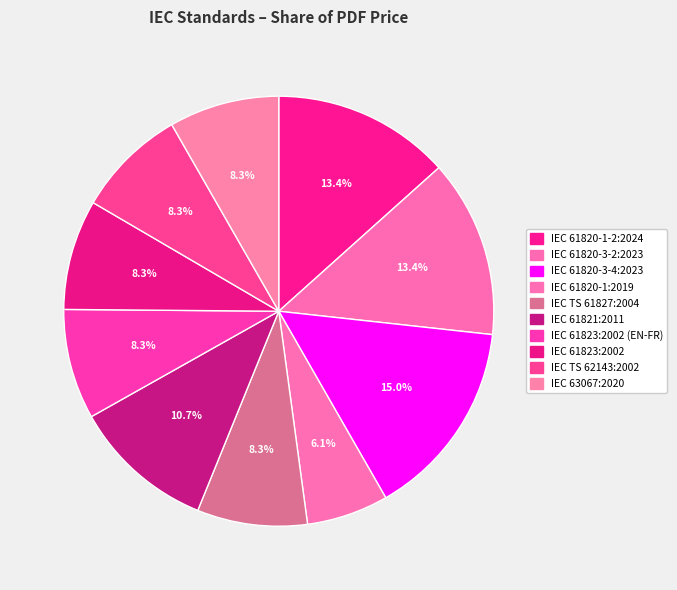

Count the number of slices in the pie.

10